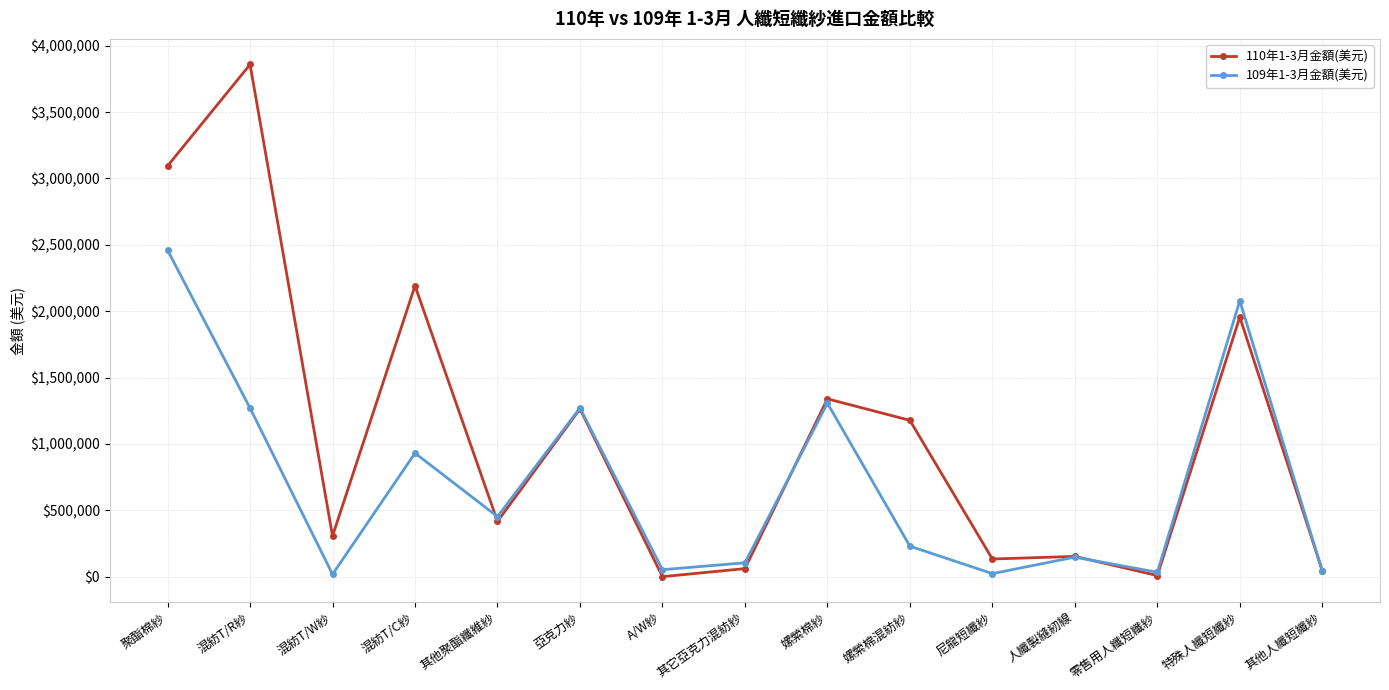

Is the value of 110年1-3月金額(美元) at 混紡T/C紗 greater than the value of 109年1-3月金額(美元) at 零售用人纖短纖紗?

Yes